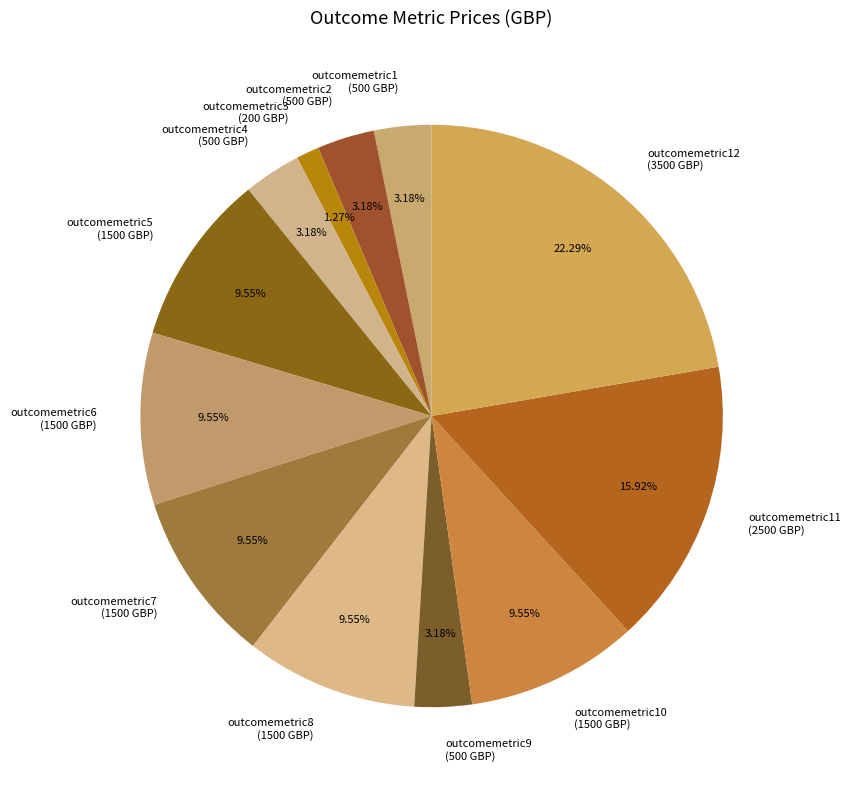

Does outcomemetric8 (1500 GBP) account for over 50% of the chart?

No